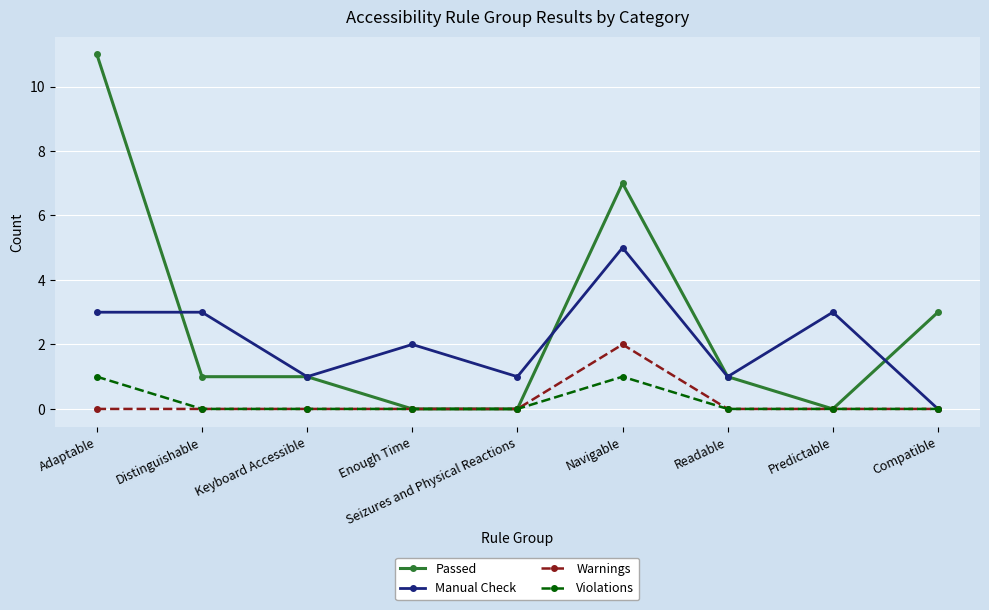

How many lines are shown in the chart?

4